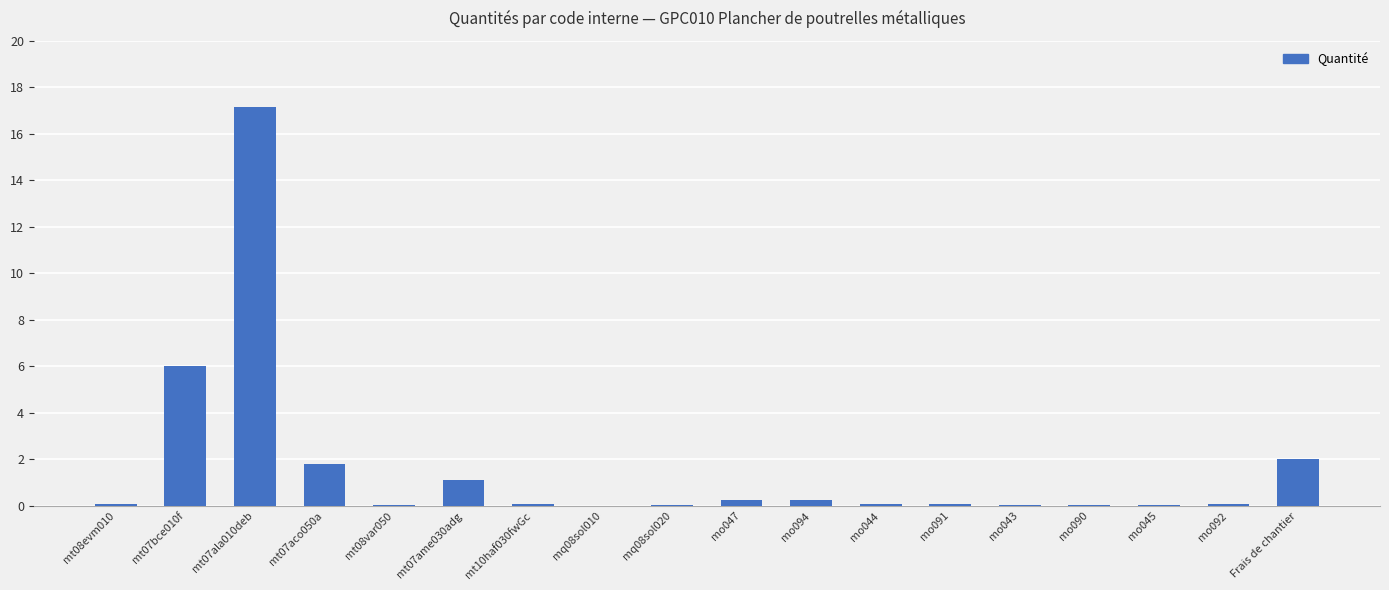

What is the average value?

1.6